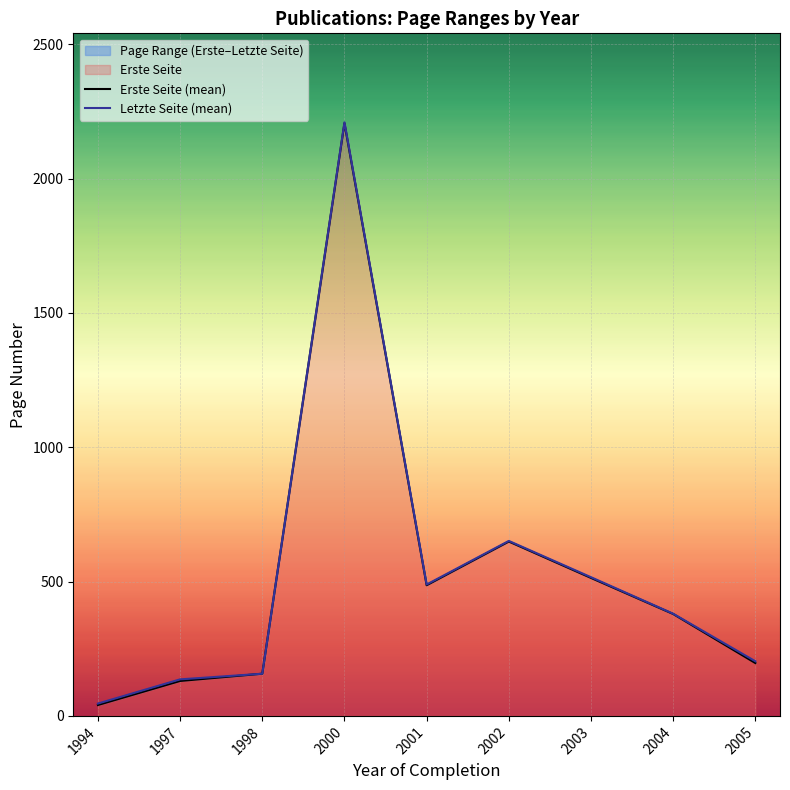

True or false: Erste Seite (mean) and Letzte Seite (mean) cross at least once.

False